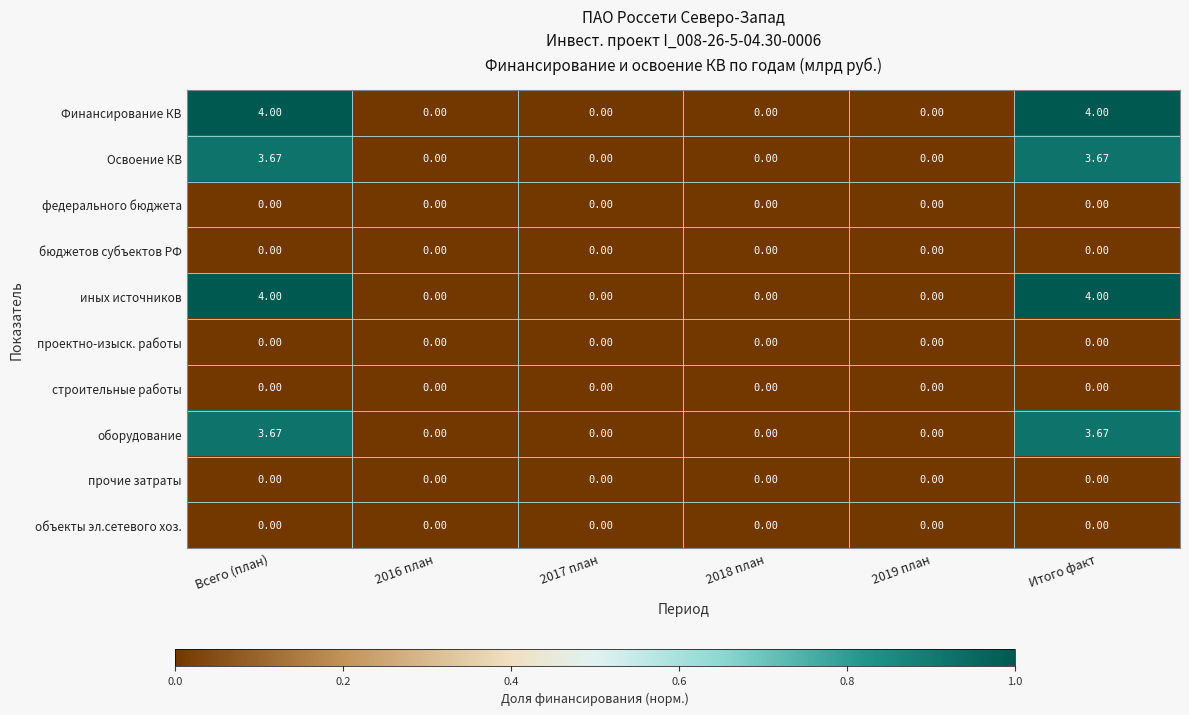

Count the number of data series in this chart.

10